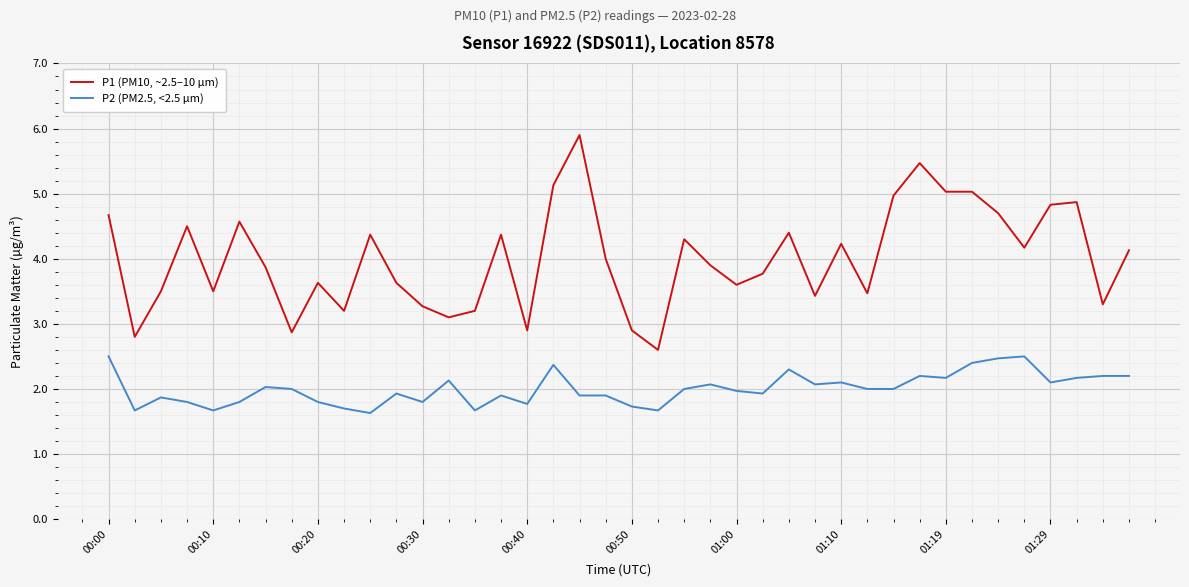

True or false: P1 (PM10, ~2.5–10 µm) and P2 (PM2.5, <2.5 µm) intersect in this chart.

False